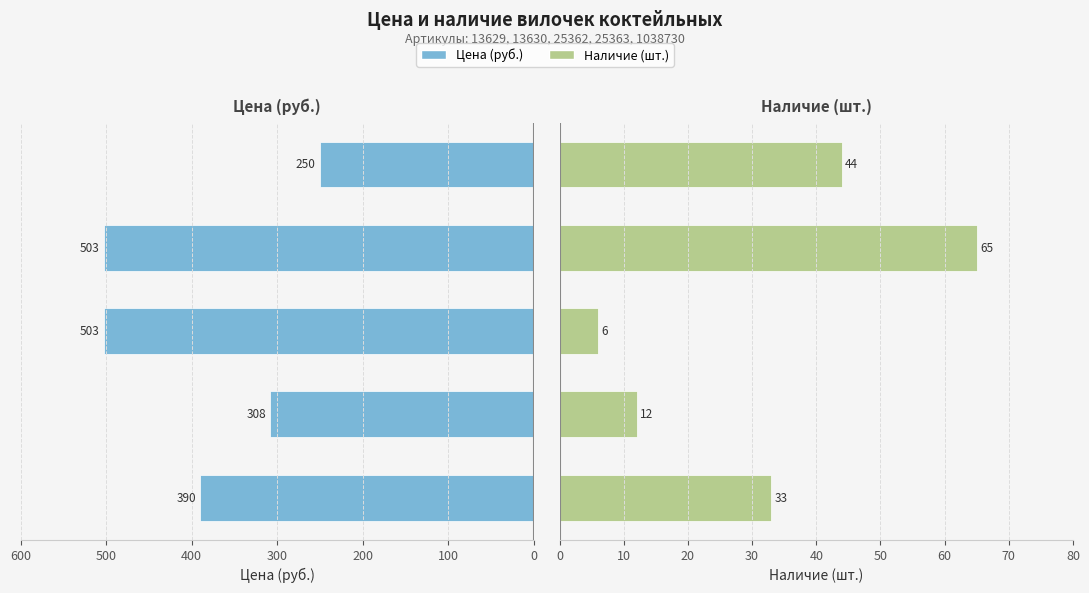

Reading right to left, extract all data points from this chart.

Цена: 250	503	503	308	390
Наличие: 44	65	6	12	33